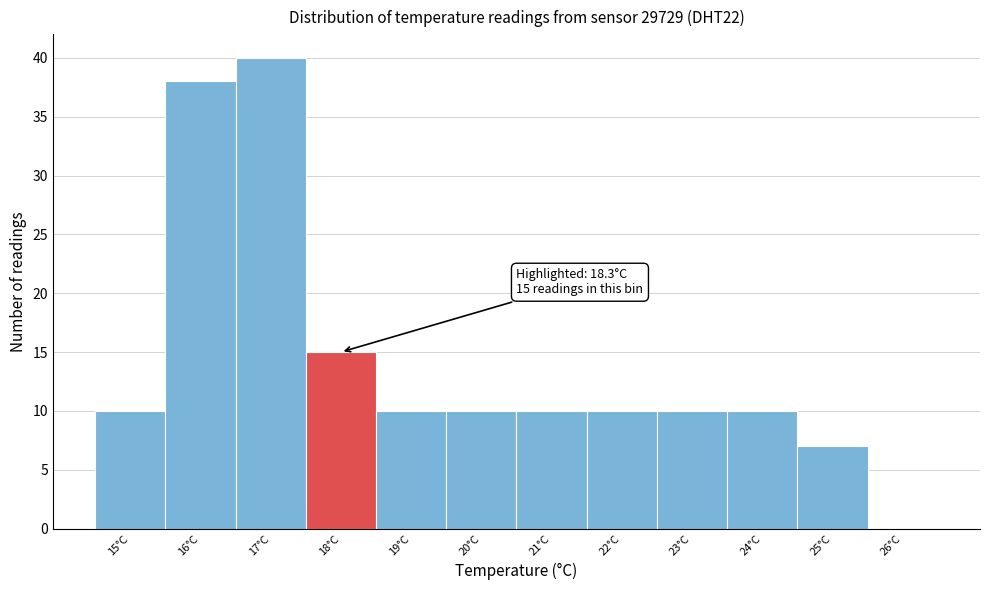

Reading left to right, extract all data points from this chart.

15°C=10	16°C=38	17°C=40	18°C=15	19°C=10	20°C=10	21°C=10	22°C=10	23°C=10	24°C=10	25°C=7	26°C=0